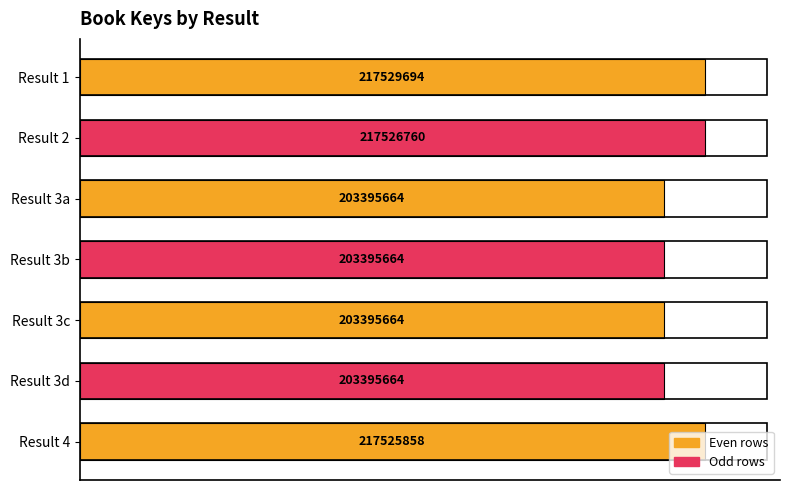

Are the bars horizontal?

Yes